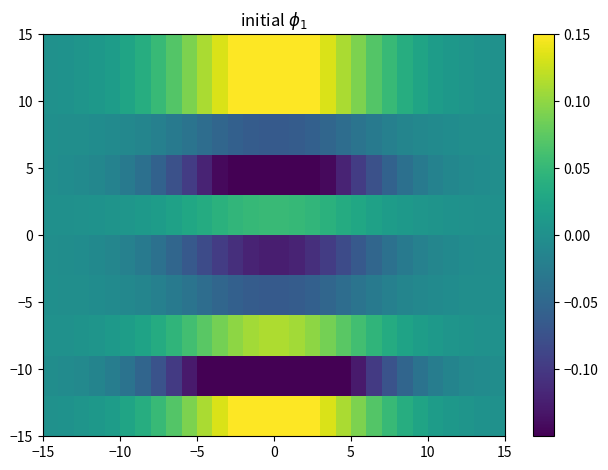

At how many categories does at least one series exceed 0?

30